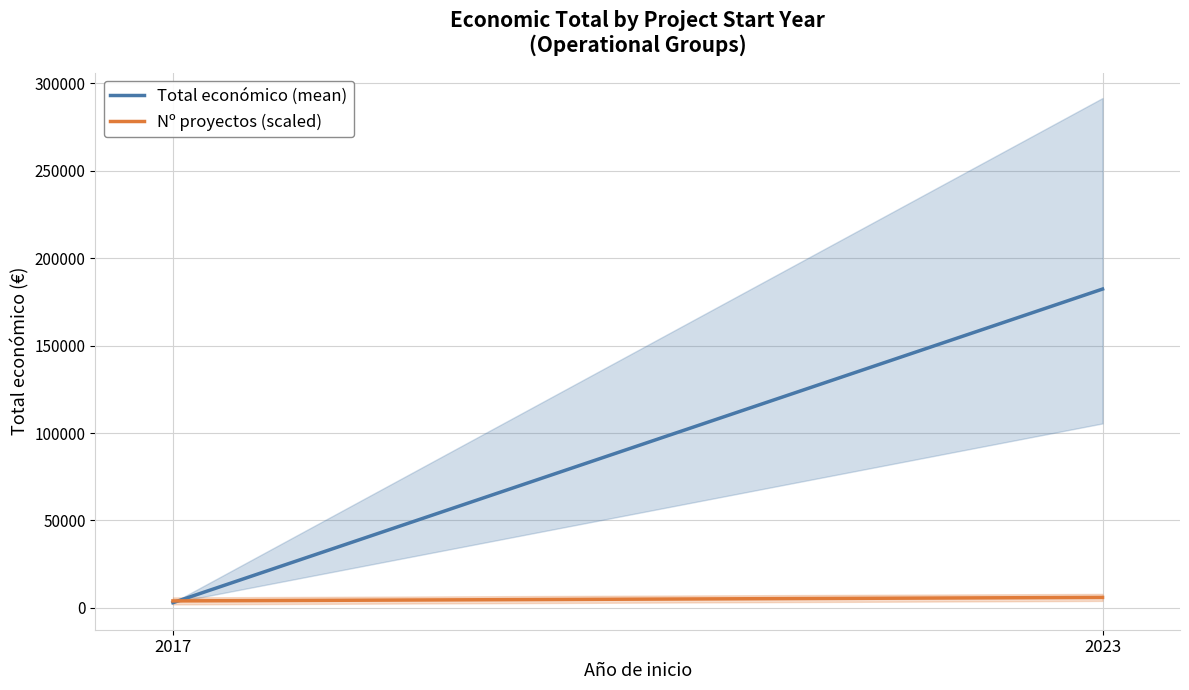

Which series has the largest total across all categories?

Total económico (mean)